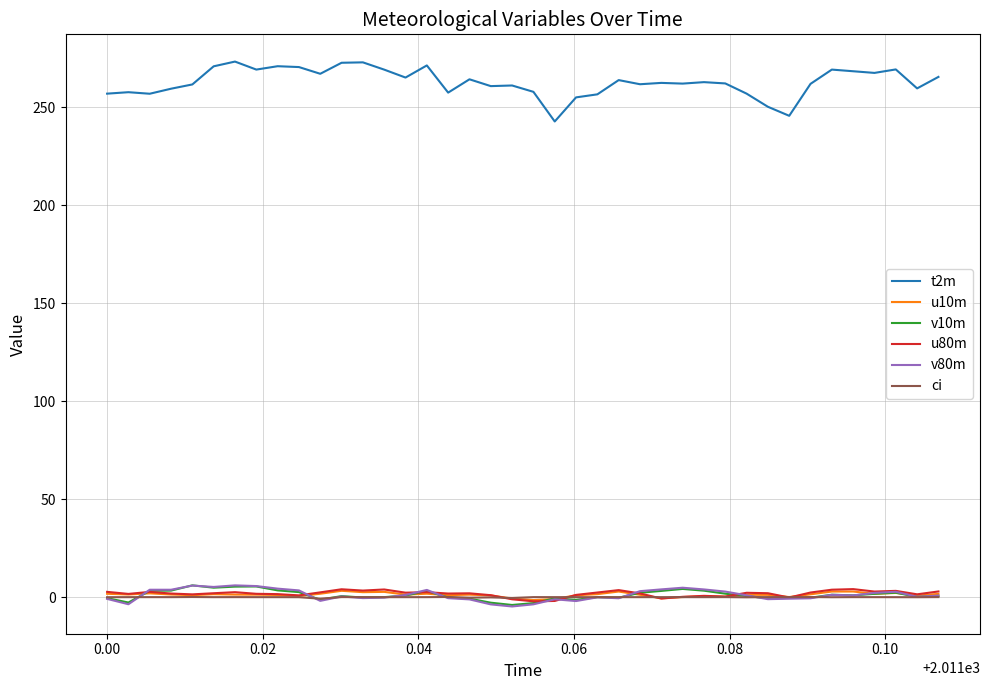

Which series has the largest total across all categories?

t2m